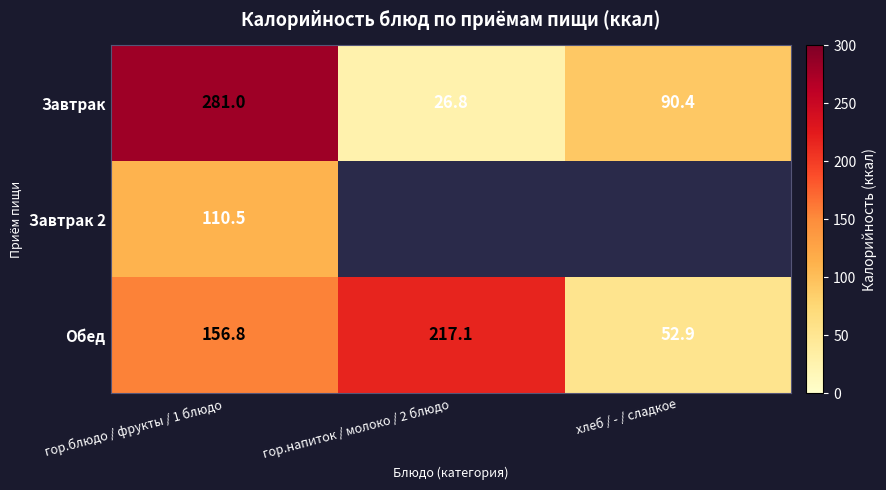

What is the sum of all Обед values?

426.8